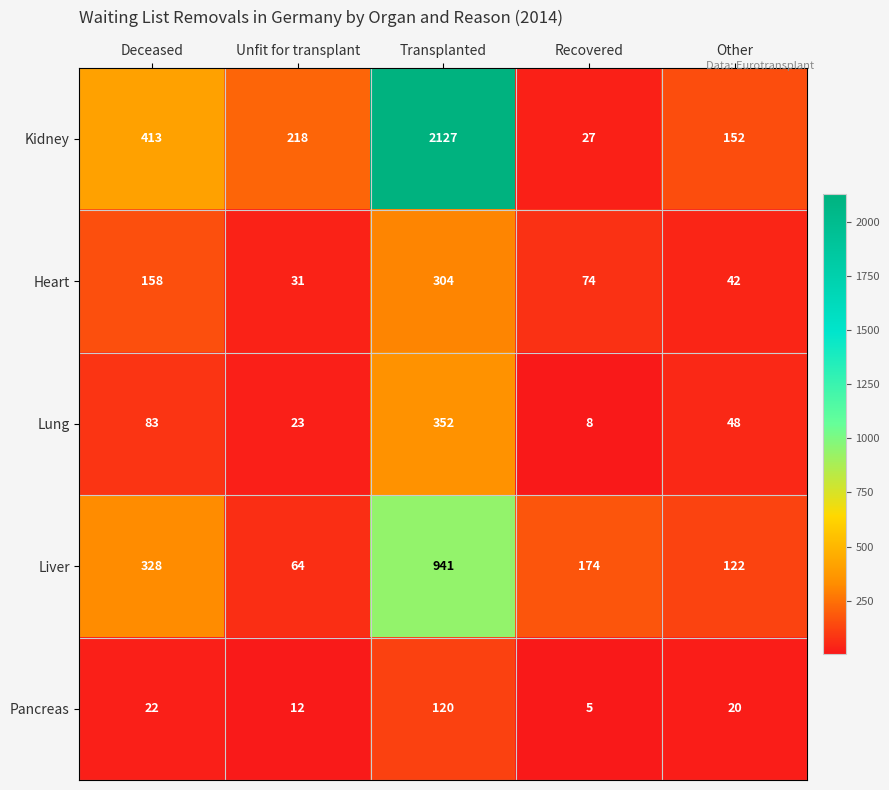

Rank the series at Transplanted from highest to lowest value.

Kidney, Liver, Lung, Heart, Pancreas